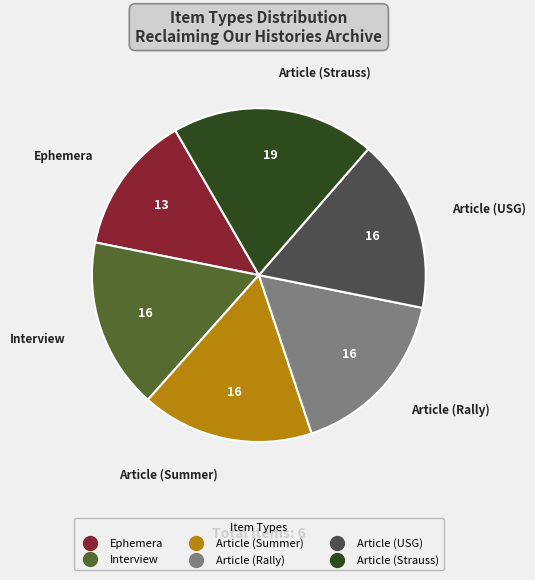

True or false: Ephemera accounts for 25% of the total.

False